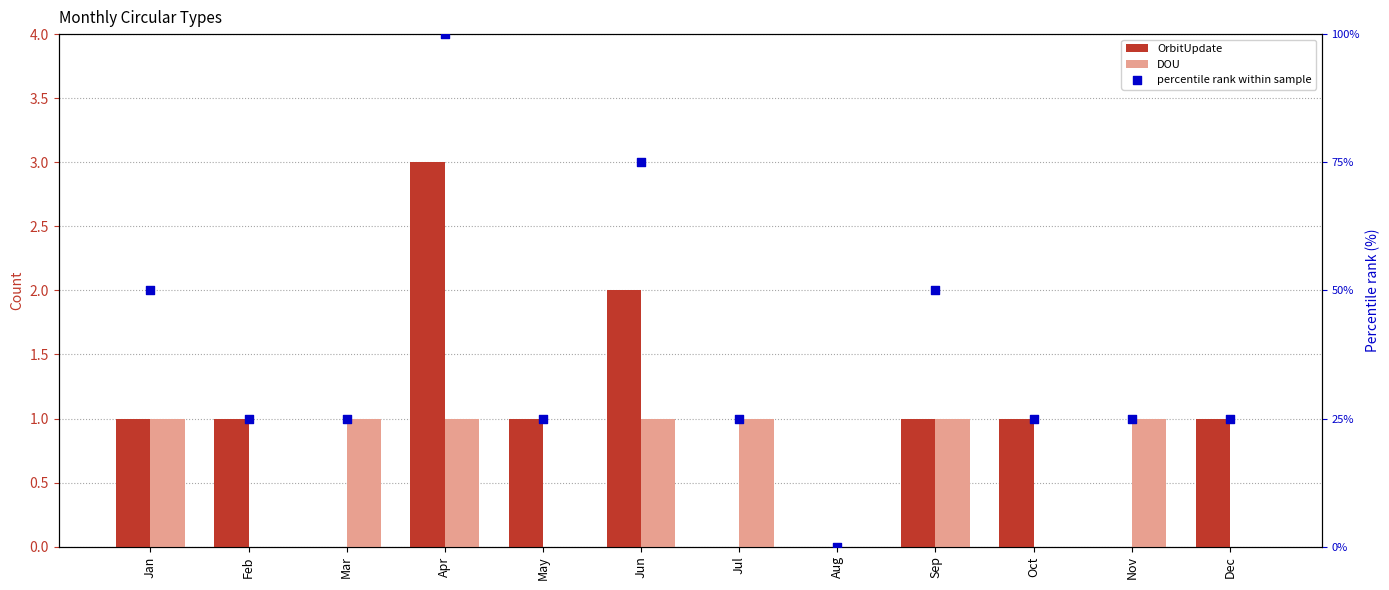

What is the total value across all series at Oct?

26